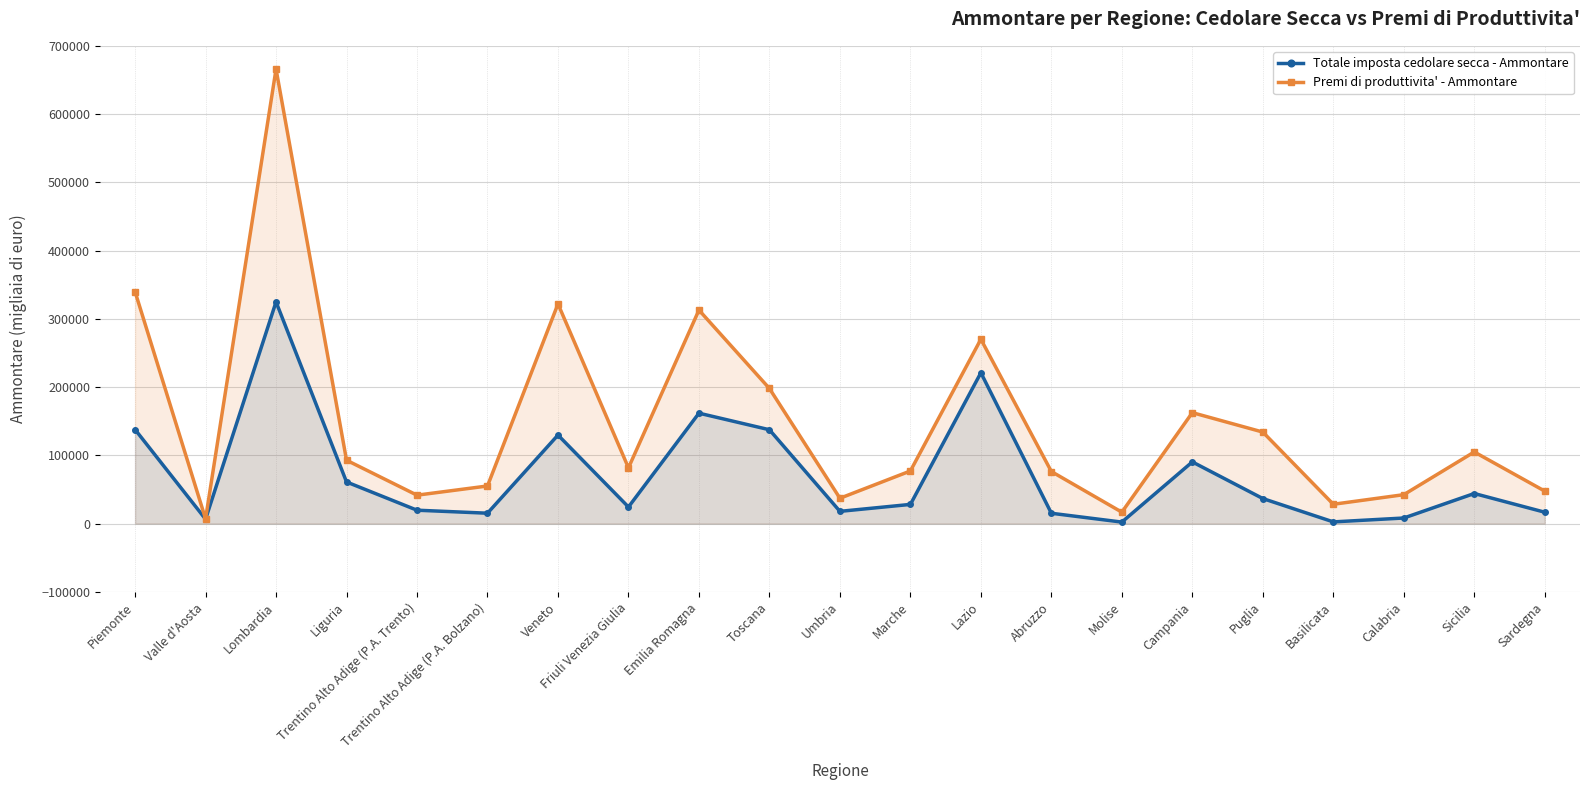

Which series has the largest total across all categories?

Premi di produttivita' - Ammontare